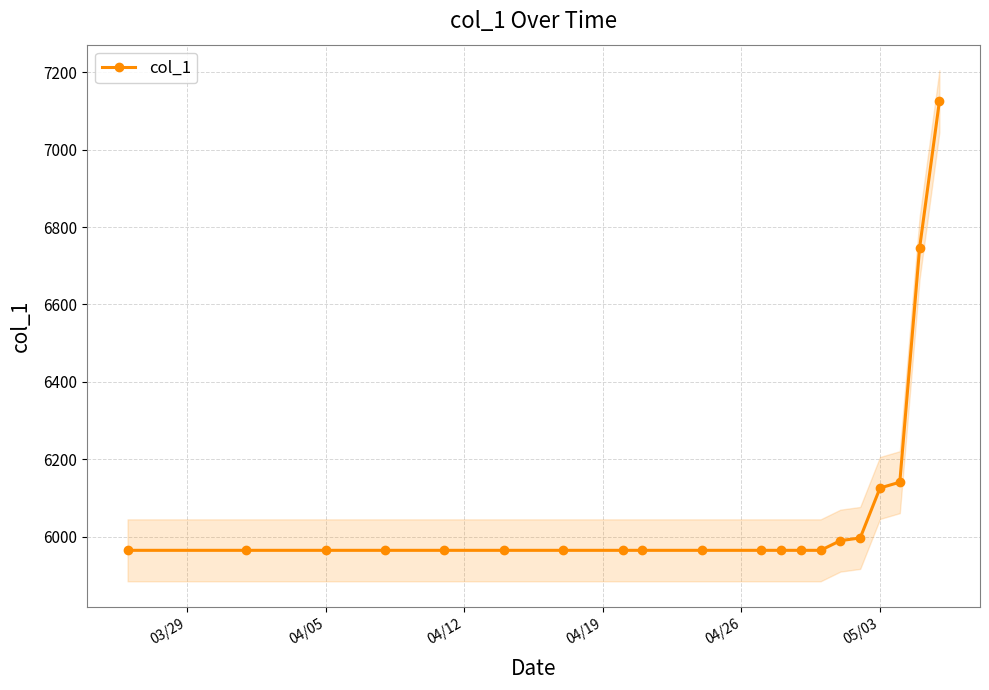

What is the minimum value for col_1?

5965